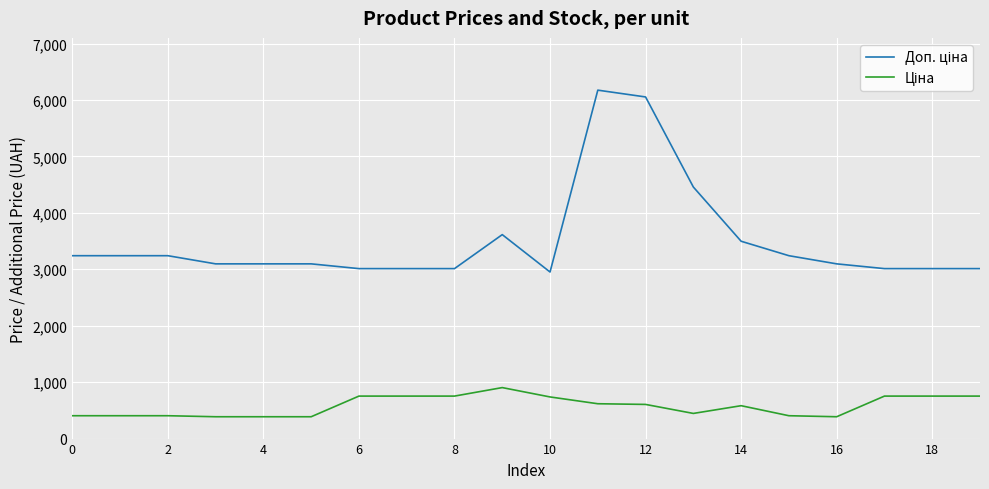

What is the maximum value shown in the chart?

6174.2